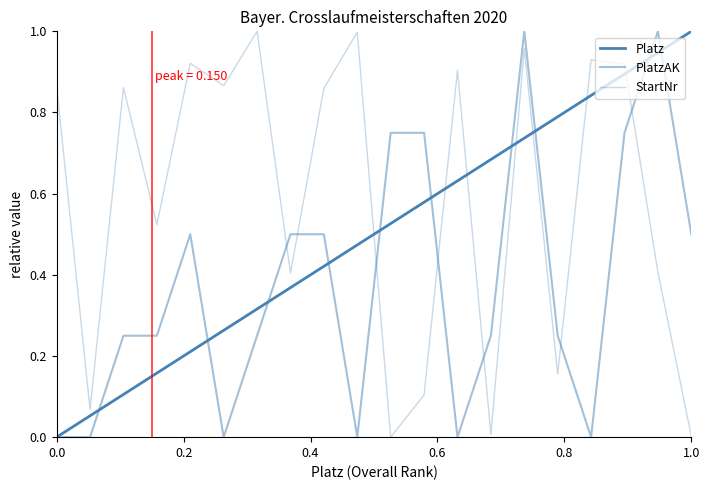

Reading left to right, what are all the values shown in this chart?

Platz: 0.0	0.1	0.1	0.2	0.2	0.3	0.3	0.4	0.4	0.5	0.5	0.6	0.6	0.7	0.7	0.8	0.8	0.9	0.9	1.0
PlatzAK: 0.0	0.0	0.2	0.2	0.5	0.0	0.2	0.5	0.5	0.0	0.7	0.7	0.0	0.2	1.0	0.2	0.0	0.7	1.0	0.5
StartNr: 0.9	0.1	0.9	0.5	0.9	0.9	1.0	0.4	0.9	1.0	0.0	0.1	0.9	0.0	1.0	0.2	0.9	0.9	0.4	0.0